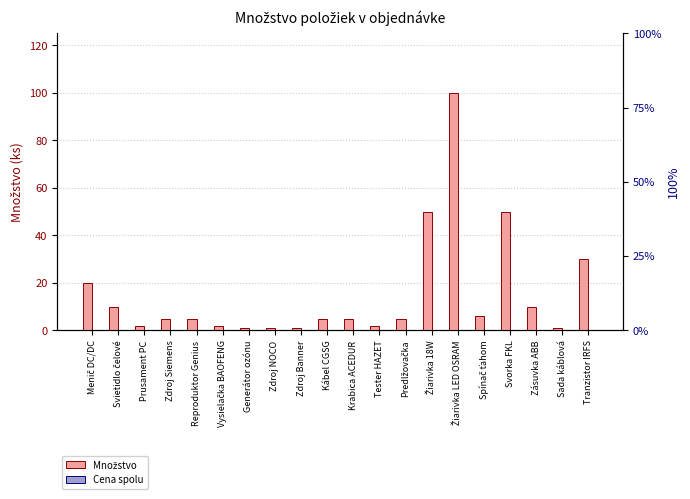

Reading right to left, what are all the values shown in this chart?

Množstvo: Tranzistor IRFS=30	Sada káblová=1	Zásuvka ABB=10	Svorka FKL=50	Spínač ťahom=6	Žiarivka LED OSRAM=100	Žiarivka 18W=50	Predlžovačka=5	Tester HAZET=2	Krabica ACEDUR=5	Kábel CGSG=5	Zdroj Banner=1	Zdroj NOCO=1	Generátor ozónu=1	Vysielačka BAOFENG=2	Reproduktor Genius=5	Zdroj Siemens=5	Prusament PC=2	Svietidlo čelové=10	Menič DC/DC=20
Cena spolu: Tranzistor IRFS=0	Sada káblová=0	Zásuvka ABB=0	Svorka FKL=0	Spínač ťahom=0	Žiarivka LED OSRAM=0	Žiarivka 18W=0	Predlžovačka=0	Tester HAZET=0	Krabica ACEDUR=0	Kábel CGSG=0	Zdroj Banner=0	Zdroj NOCO=0	Generátor ozónu=0	Vysielačka BAOFENG=0	Reproduktor Genius=0	Zdroj Siemens=0	Prusament PC=0	Svietidlo čelové=0	Menič DC/DC=0